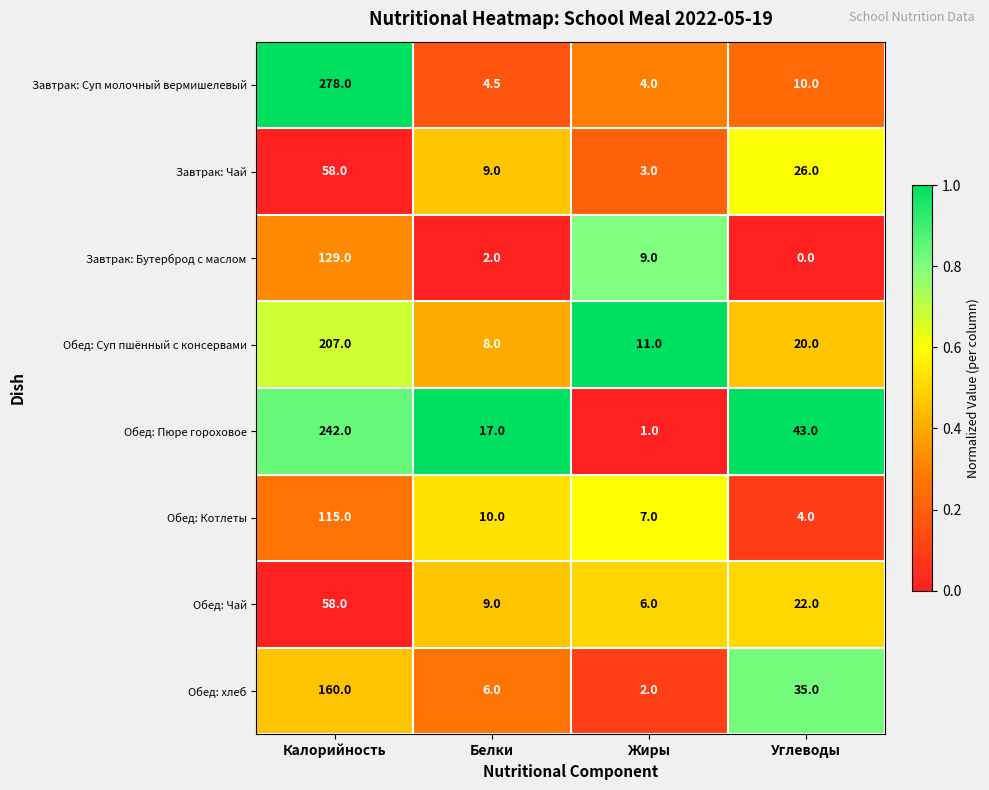

Which series has the widest spread of values?

Завтрак: Суп молочный вермишелевый